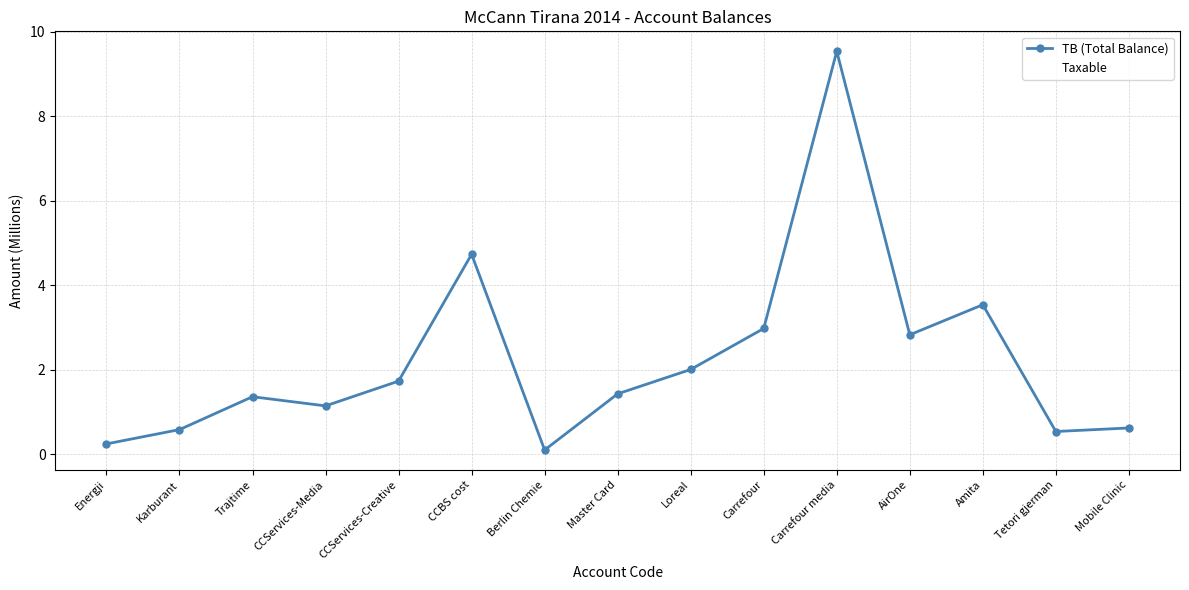

Which series changed the most between Berlin Chemie and Mobile Clinic?

TB (Total Balance)